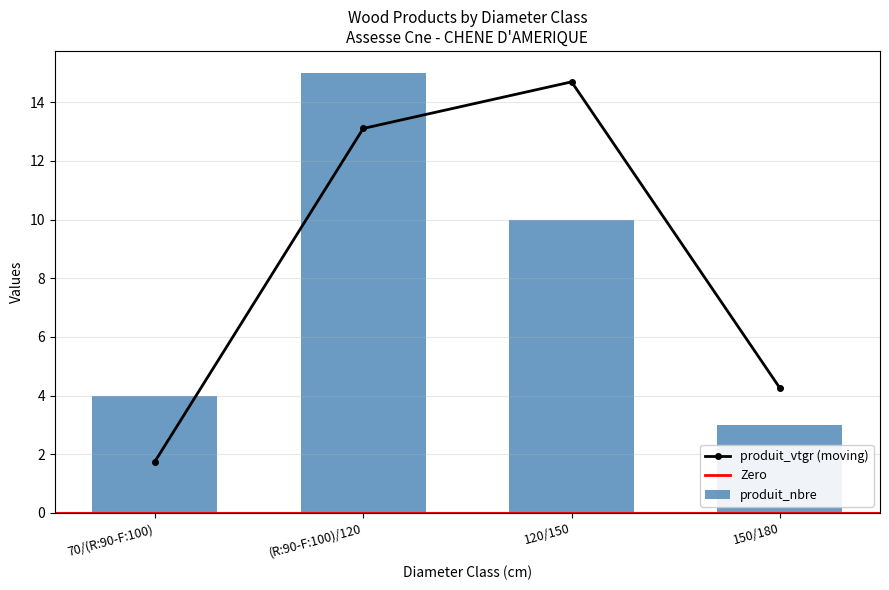

Is it true that produit_vtgr (moving) equals 21.6 at 120/150?

False